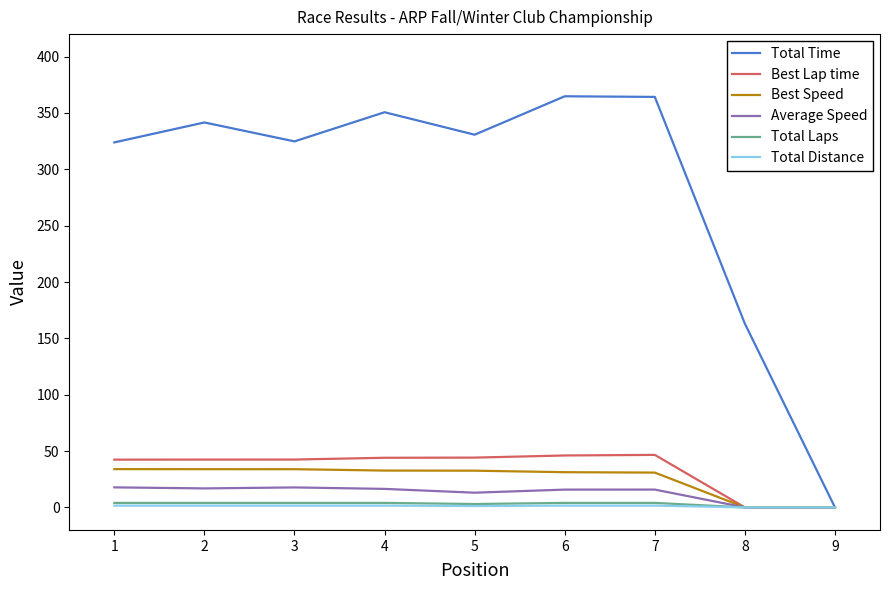

What is the sum of all Average Speed values?

113.5